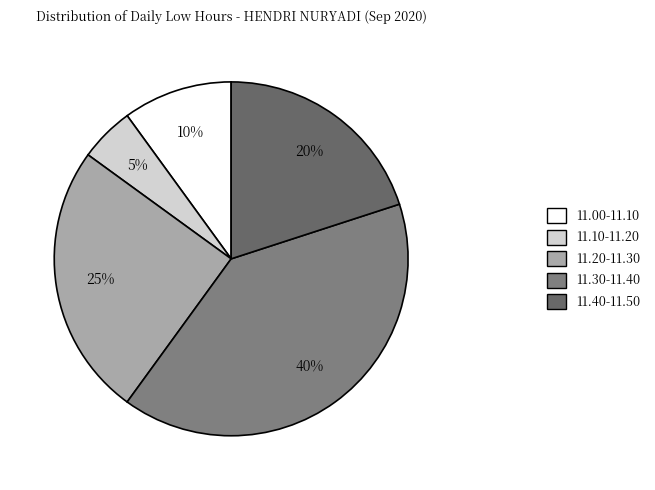

To the nearest percent, what is the average slice percentage?

20%